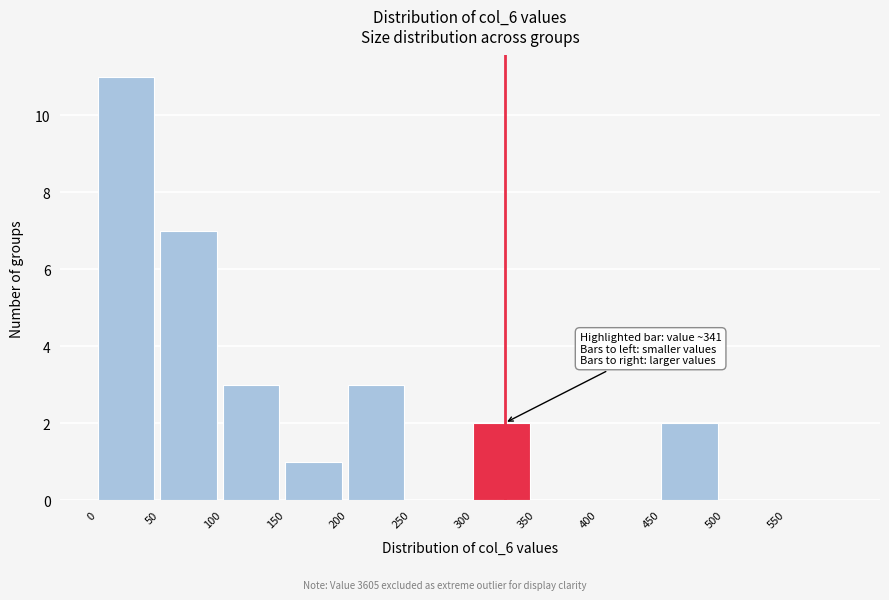

Over which range of the x-axis is the bar tallest?

0 to 50